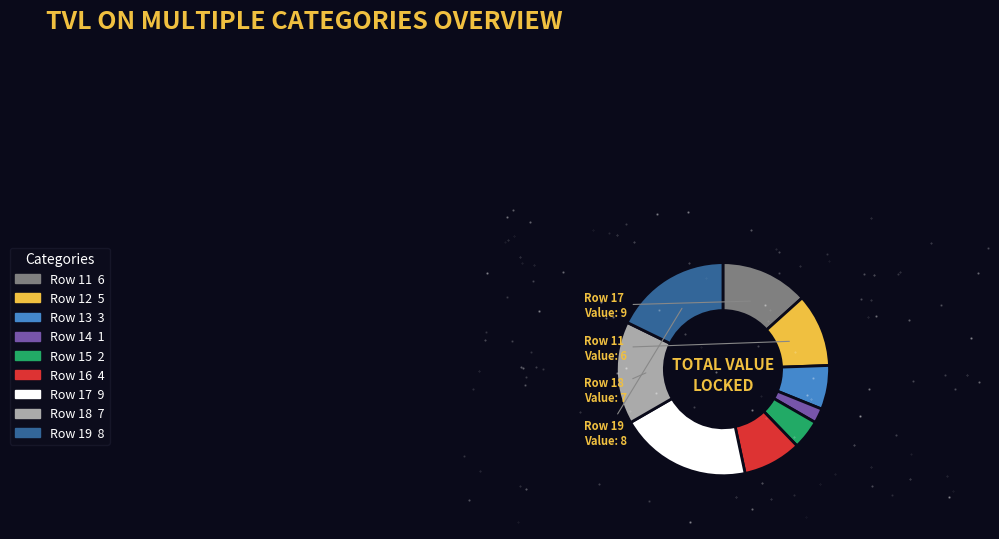

Count the number of slices in the pie.

9